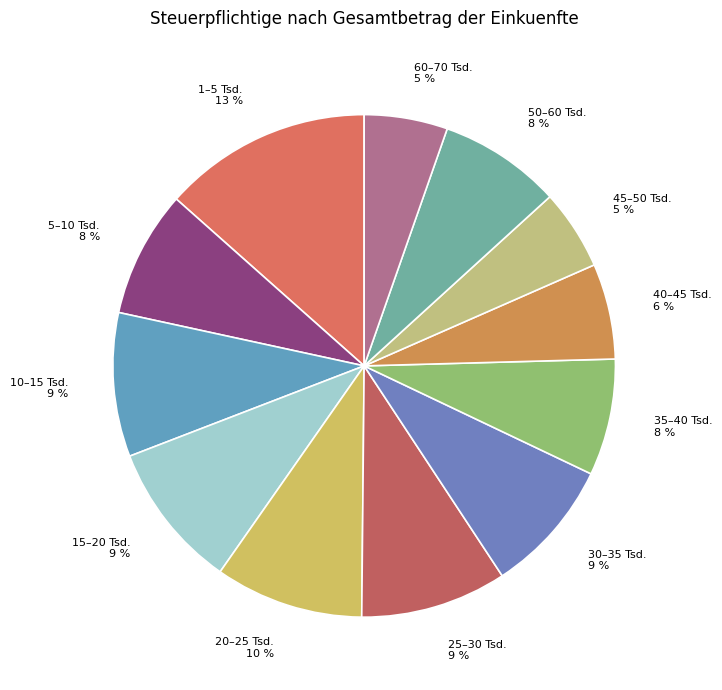

Do 50–60 Tsd. and 45–50 Tsd. together represent more than half of the pie?

No